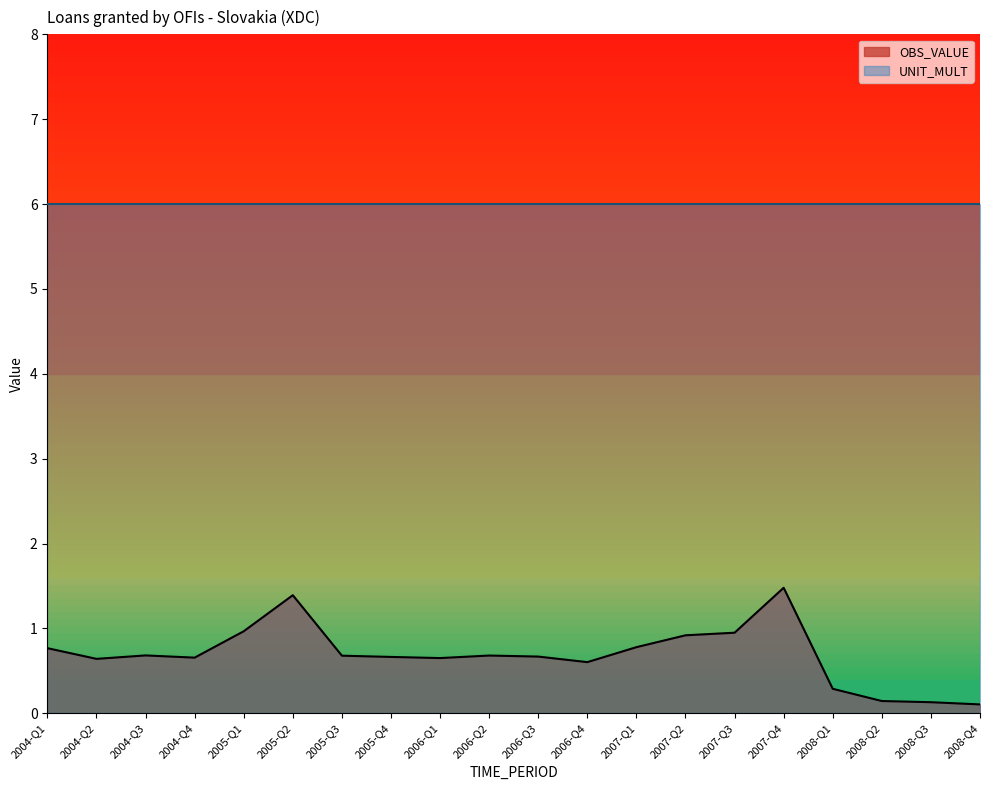

Rank the categories by value from highest to lowest.

2007-Q4, 2005-Q2, 2005-Q1, 2007-Q3, 2007-Q2, 2007-Q1, 2004-Q1, 2004-Q3, 2006-Q2, 2005-Q3, 2006-Q3, 2005-Q4, 2004-Q4, 2006-Q1, 2004-Q2, 2006-Q4, 2008-Q1, 2008-Q2, 2008-Q3, 2008-Q4